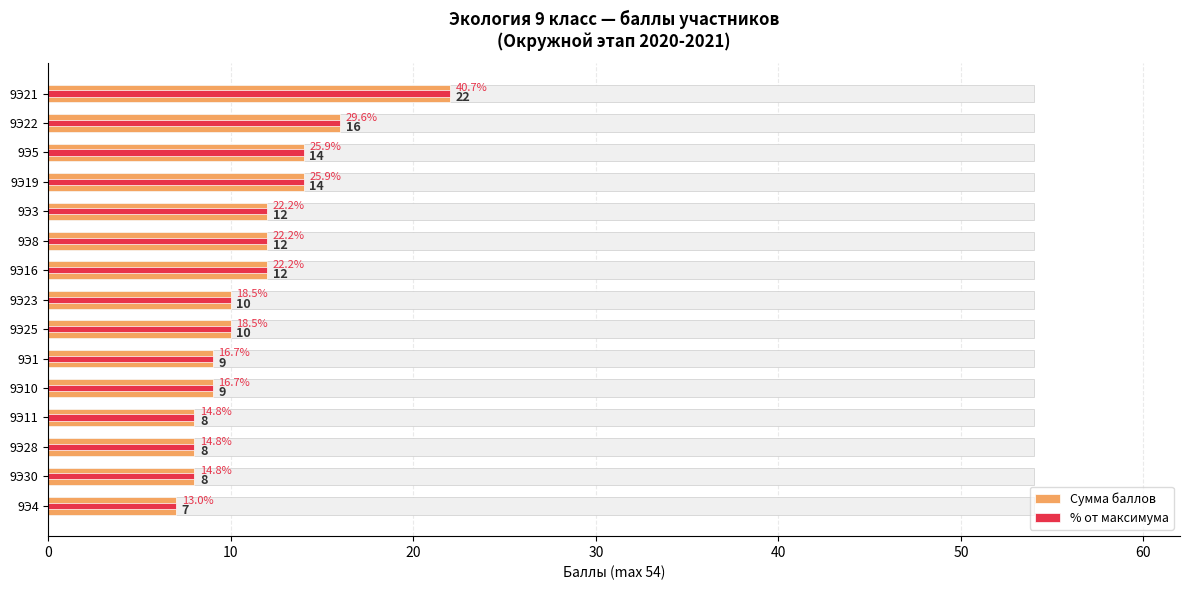

Which series has the widest spread of values?

Сумма баллов